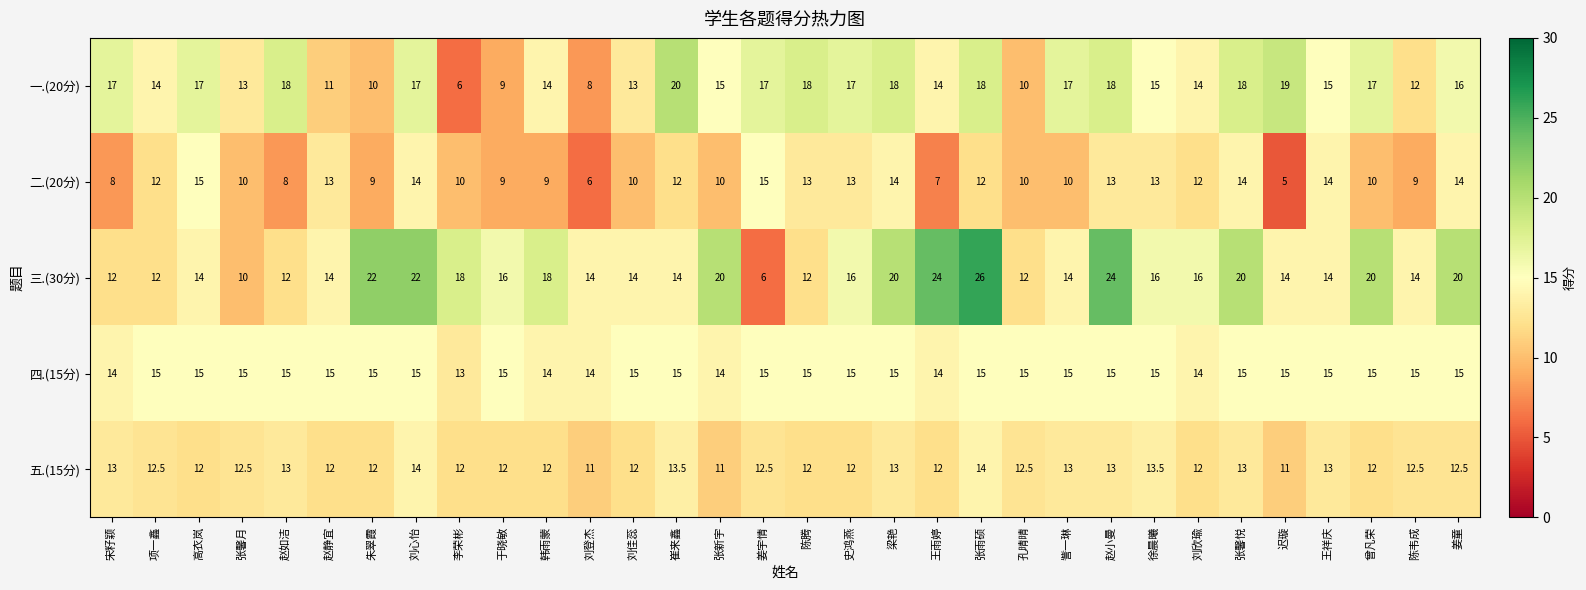

What is the difference between the highest and lowest values at 赵小曼?

11.0